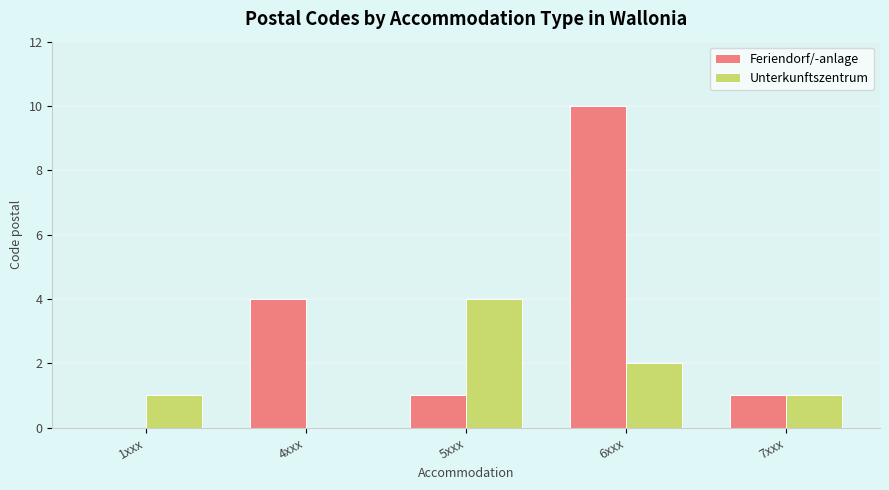

What is the maximum value shown in the chart?

10